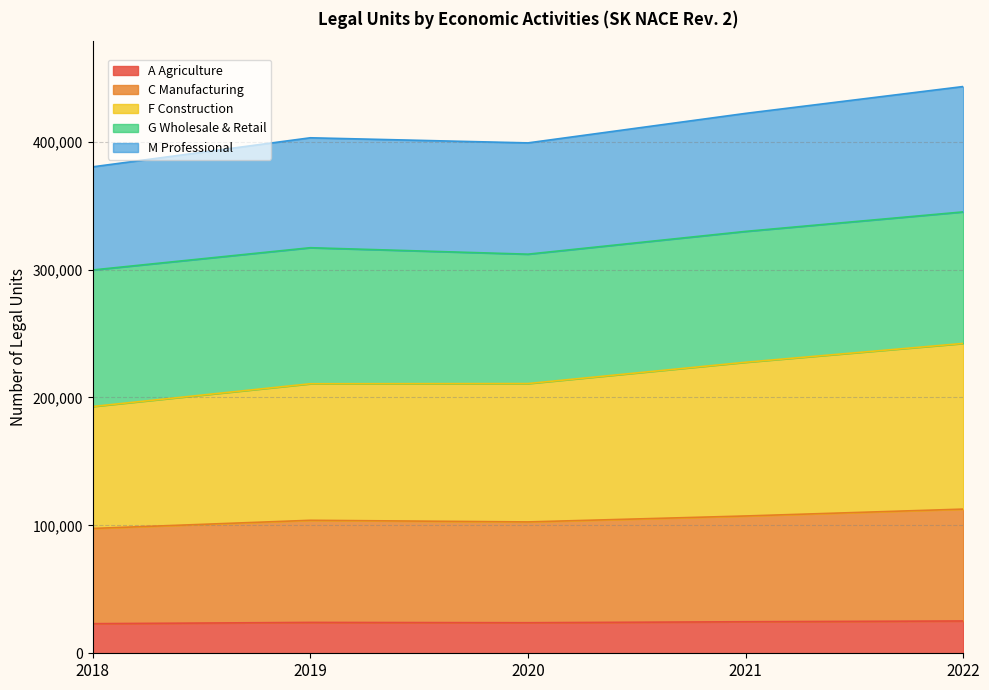

True or false: A Agriculture and F Construction intersect in this chart.

False